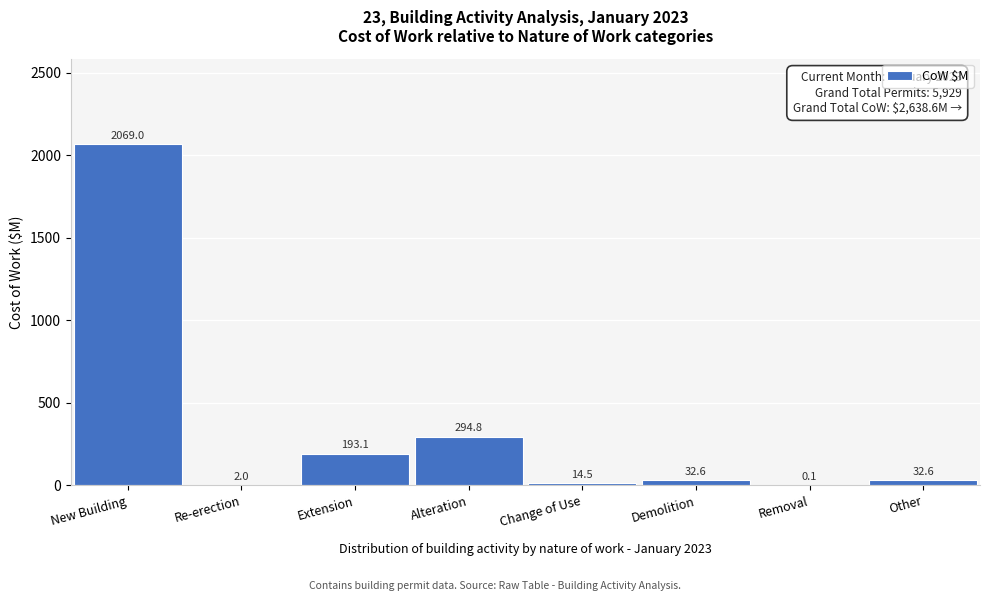

Reading left to right, list all the values displayed in this chart.

New Building=2069.0	Re-erection=2.0	Extension=193.1	Alteration=294.8	Change of Use=14.5	Demolition=32.6	Removal=0.1	Other=32.6